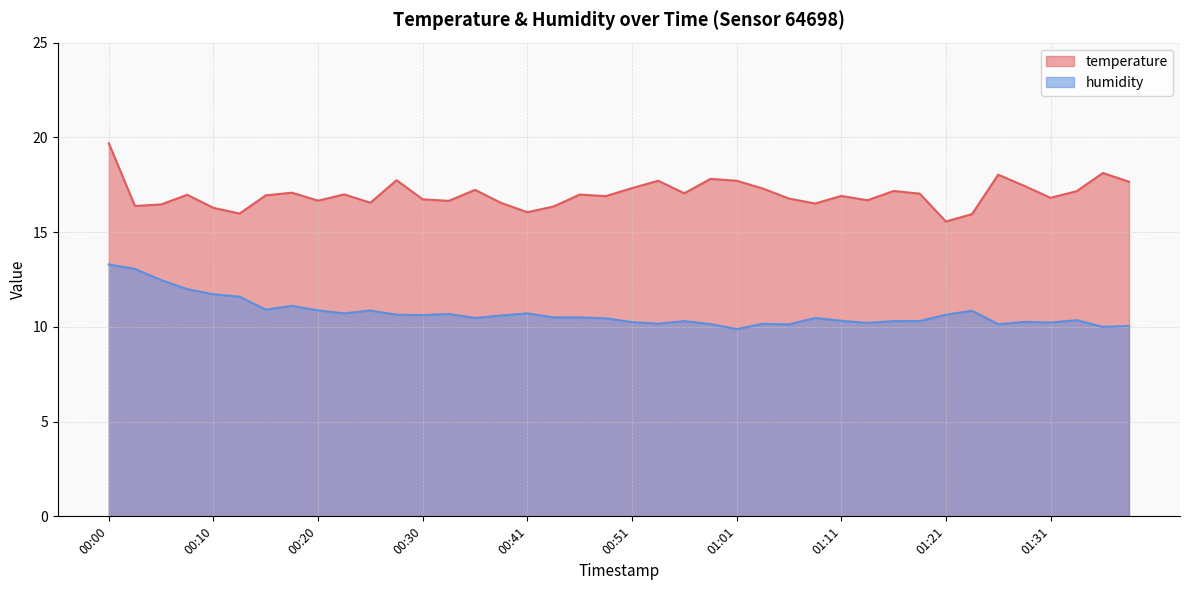

Does the chart have visible grid lines?

Yes